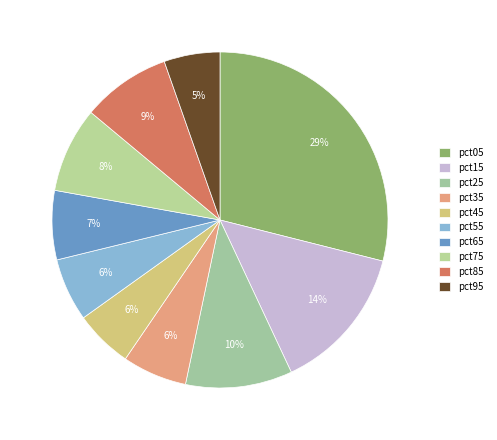

What is the largest slice in the pie chart?

pct05